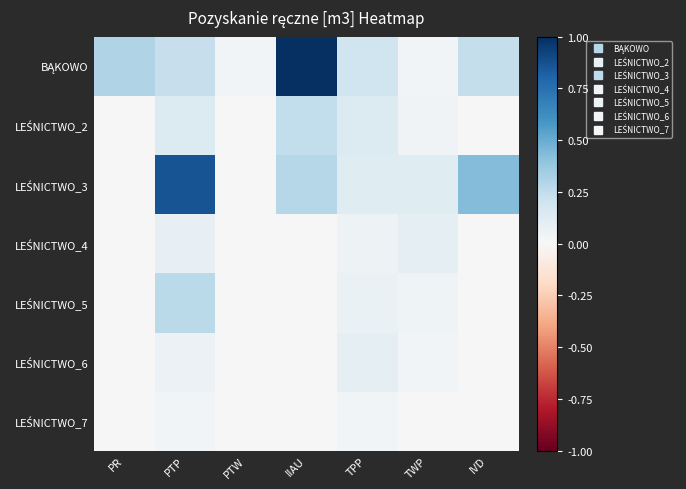

How many distinct data groups are displayed?

7